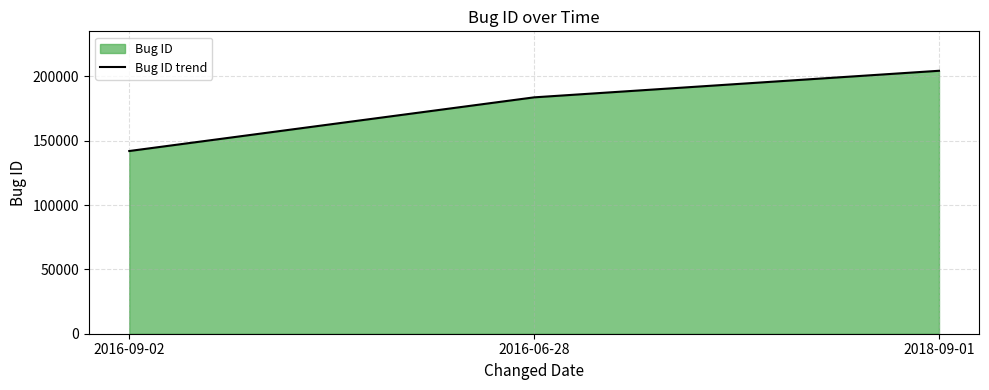

What position from the left is 2016-06-28?

2